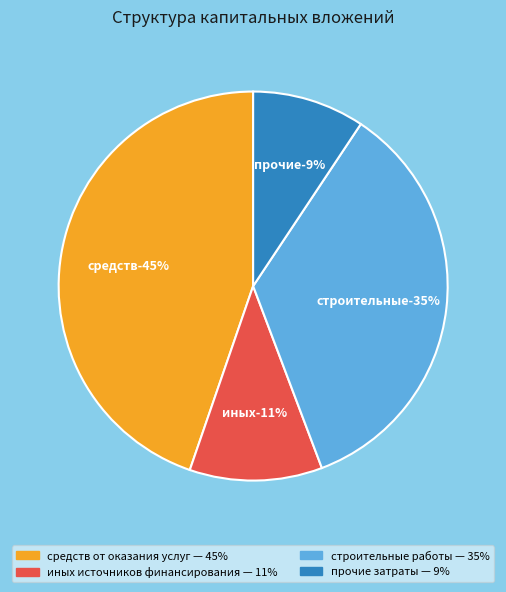

To the nearest percent, what is the combined percentage of прочие затраты and средств от оказания услуг?

54%